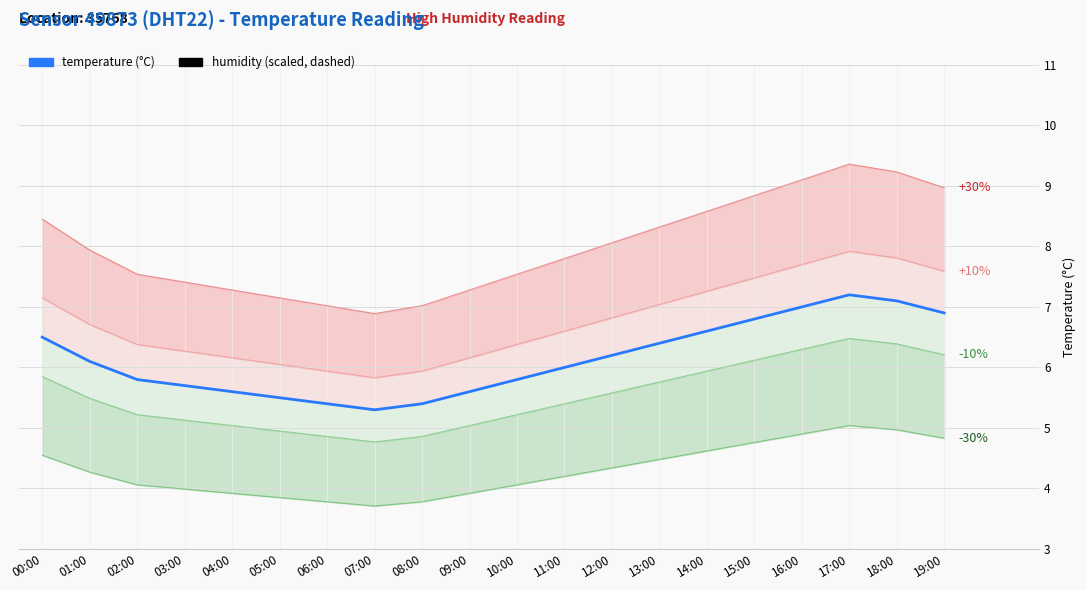

The temperature (°C) series shows 5.4 at 08:00. True or false?

True